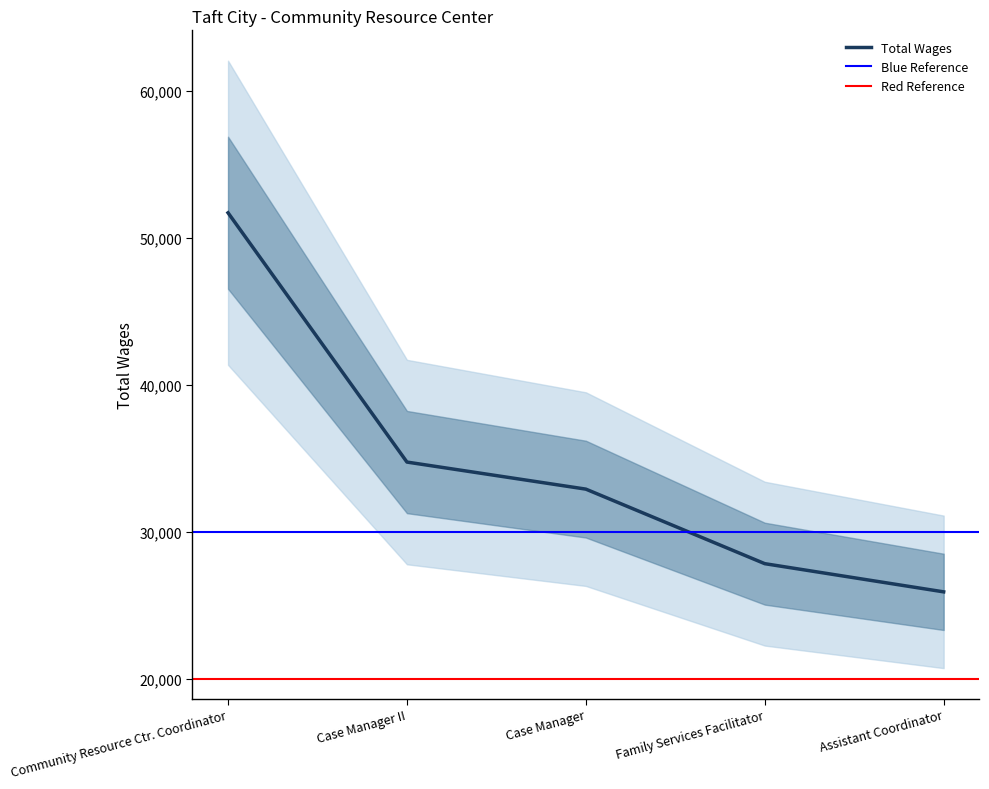

Approximately how many times larger is the value at Case Manager II compared to Case Manager?

1.1